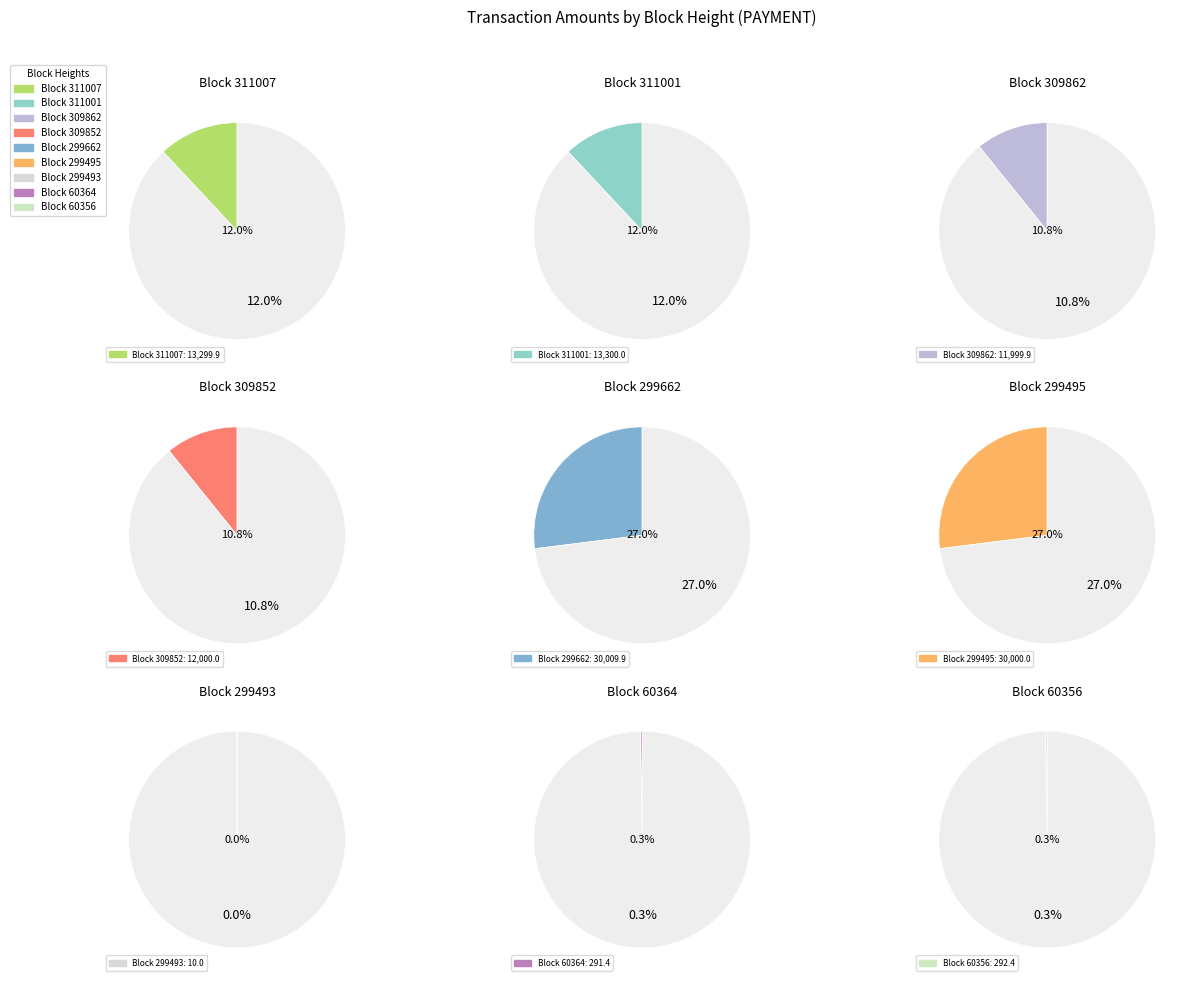

True or false: 309852 accounts for 11% of the total.

True